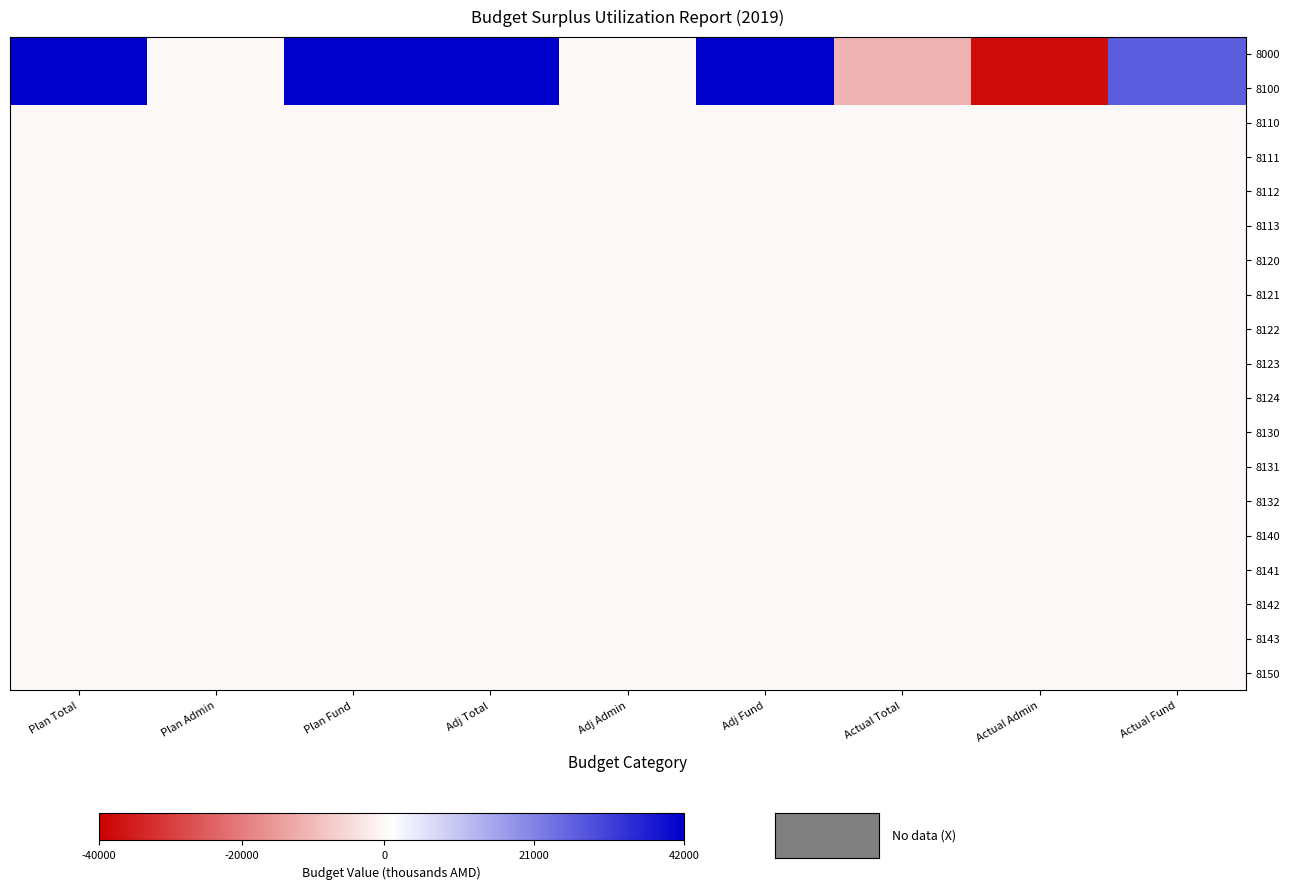

Which has a higher value, Plan Total or Adj Admin?

Plan Total